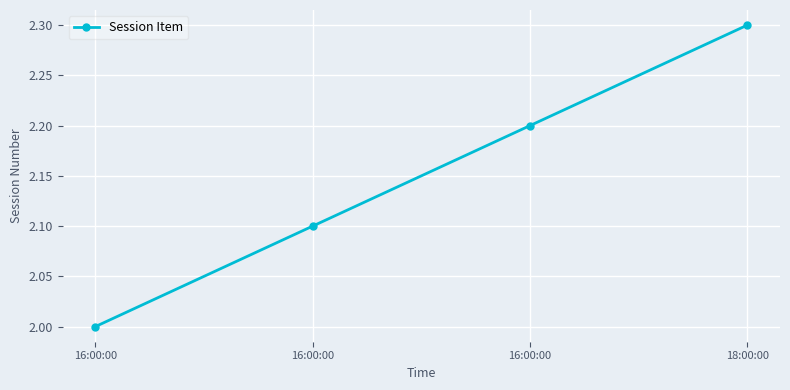

Does the chart have visible grid lines?

Yes